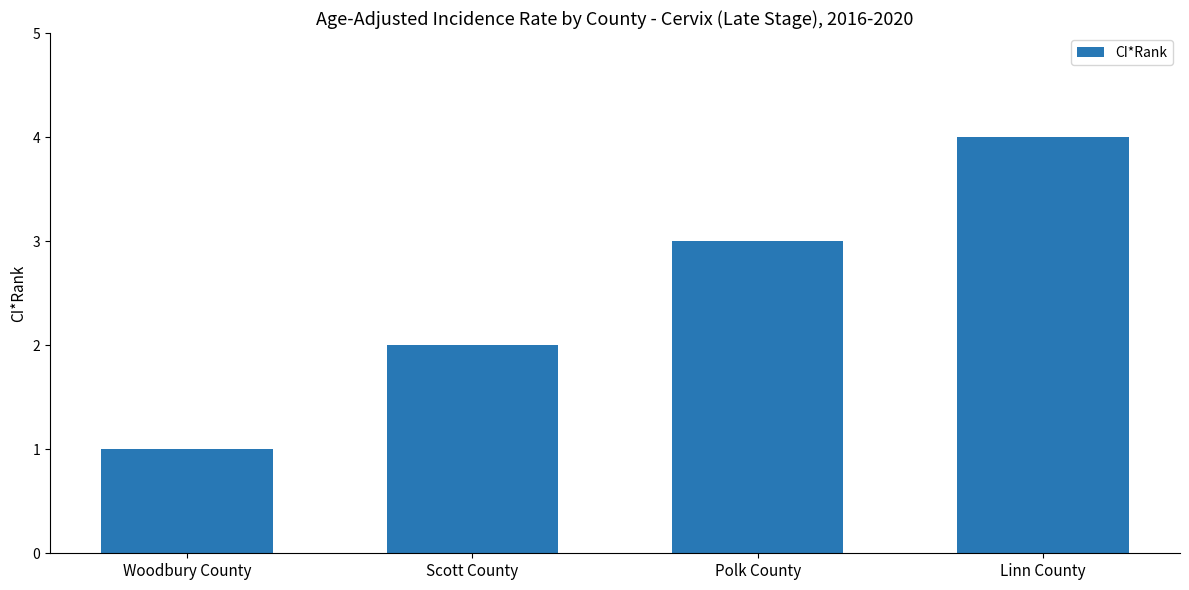

Reading left to right, extract all data points from this chart.

Woodbury County=1	Scott County=2	Polk County=3	Linn County=4